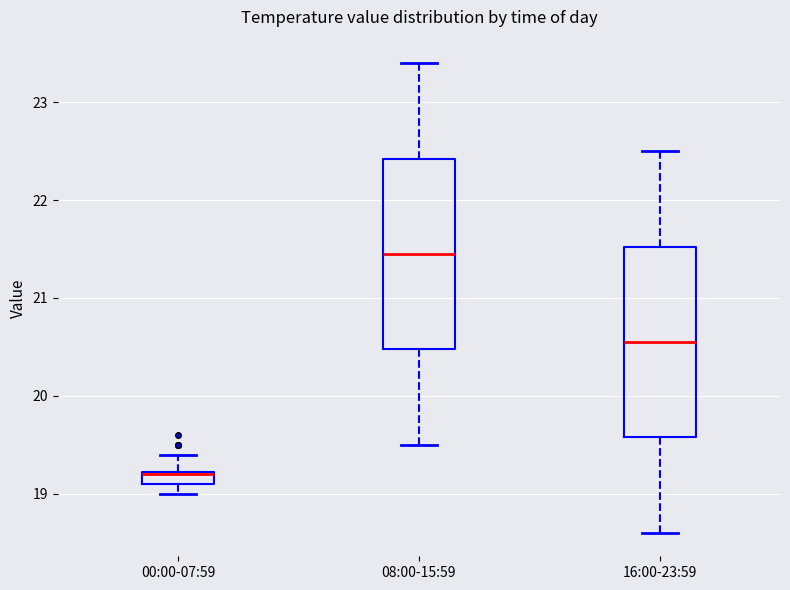

Which box's median line is the highest?

08:00-15:59